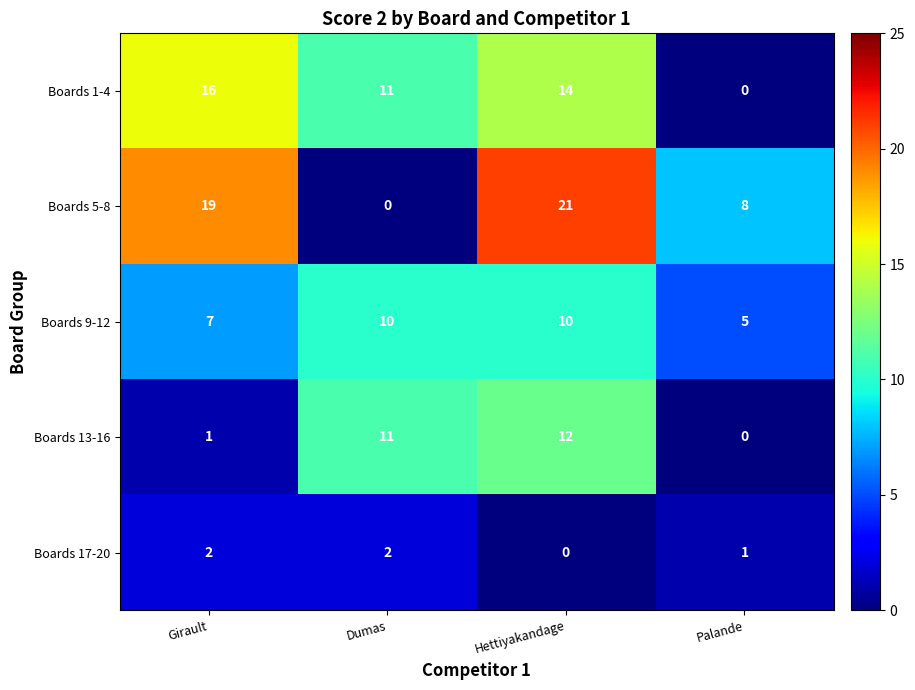

True or false: Boards 17-20 has a value of 1 at Palande.

True